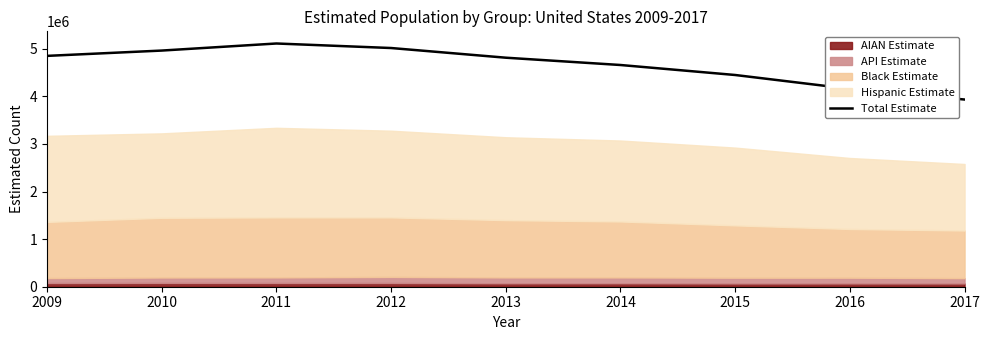

Where is the first local maximum?

2011